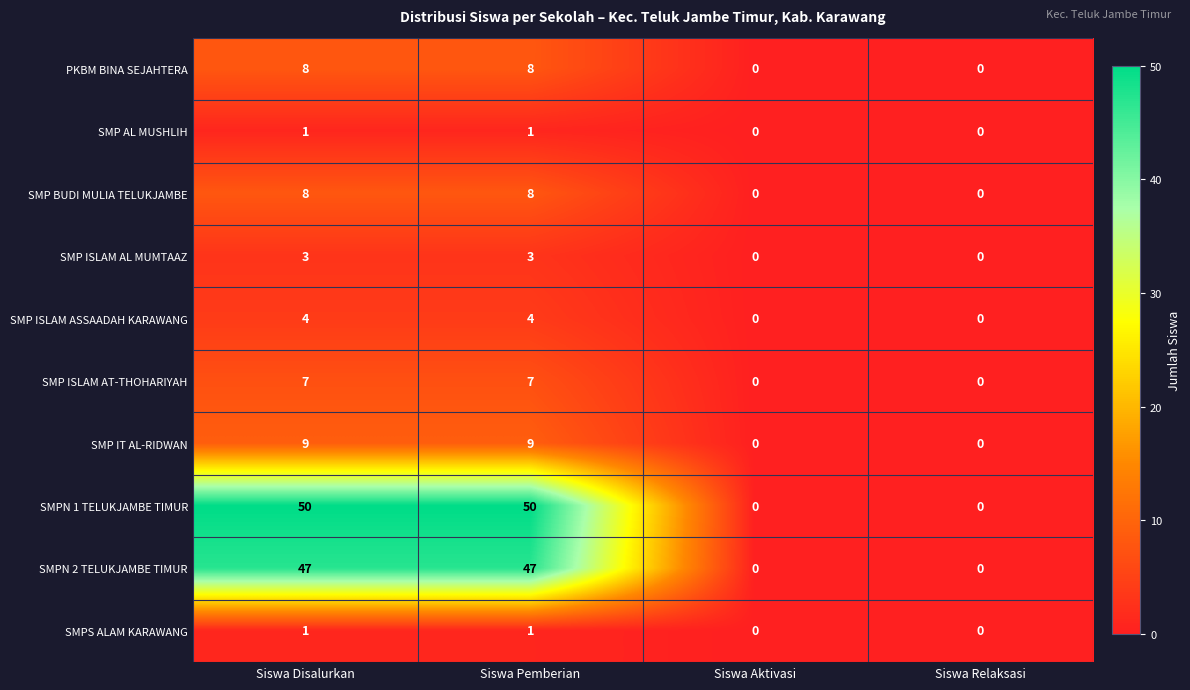

Which series has the largest range (max minus min)?

SMPN 1 TELUKJAMBE TIMUR